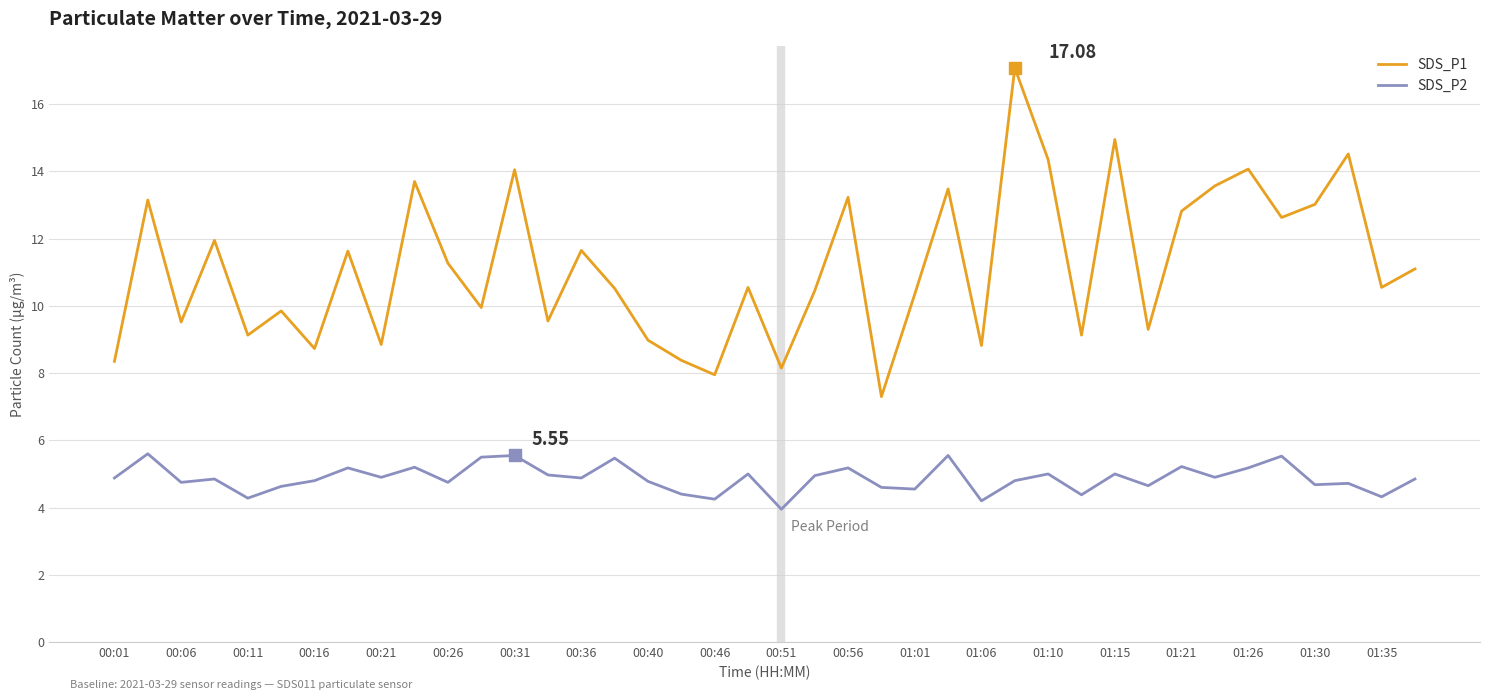

Which series has the largest total across all categories?

SDS_P1